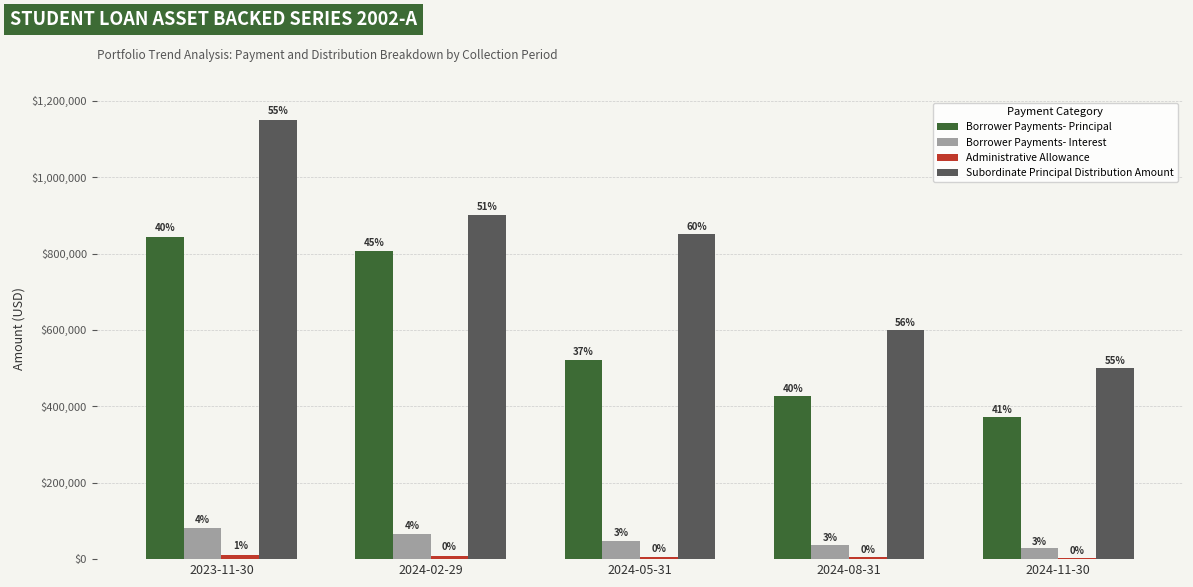

How many groups of bars are there?

5